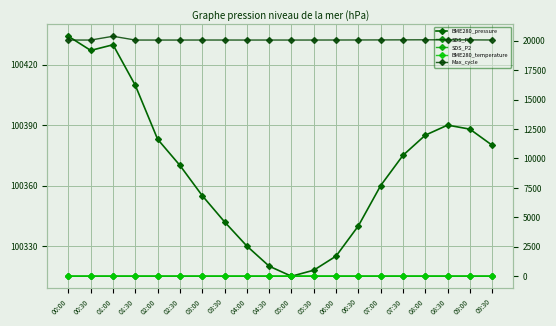

What is the difference between the maximum and minimum values in the BME280_temperature series?

0.3